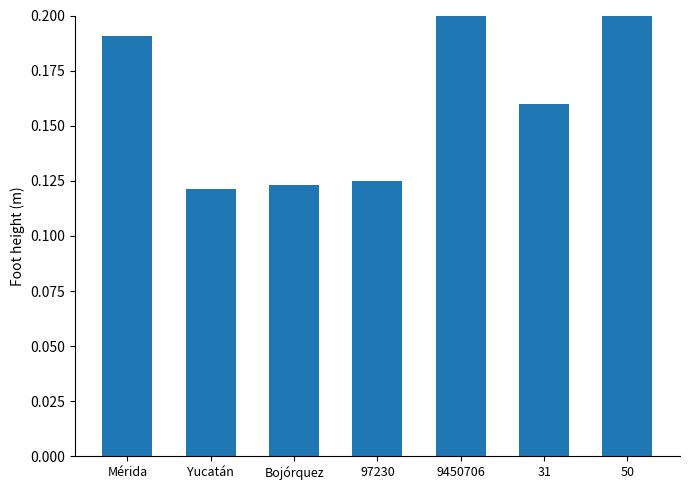

Rank the categories by value from lowest to highest.

Yucatán, Bojórquez, 97230, 31, Mérida, 50, 9450706